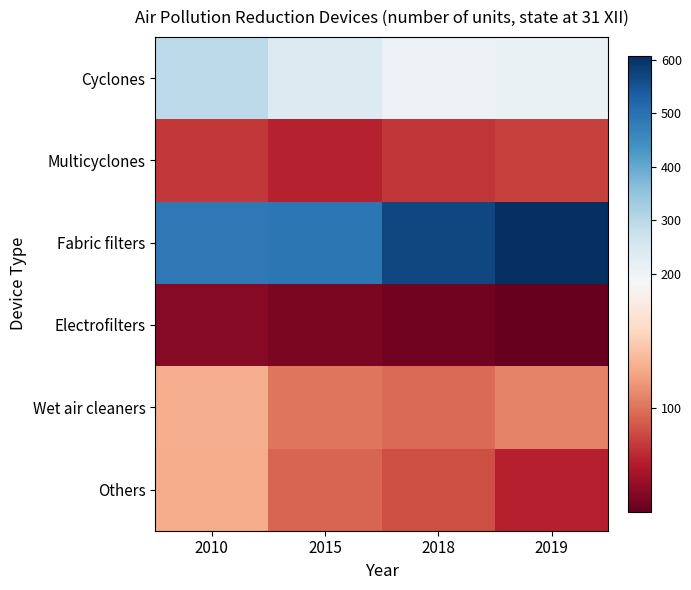

Which series has the largest range (max minus min)?

Fabric filters